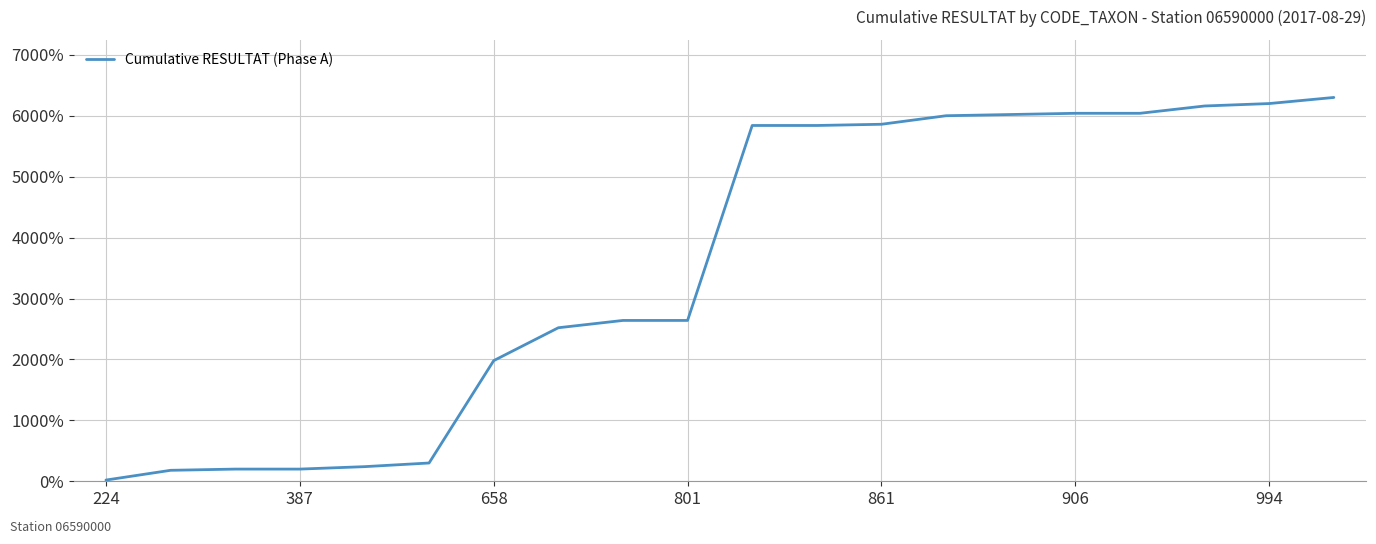

What is the average value?

3561